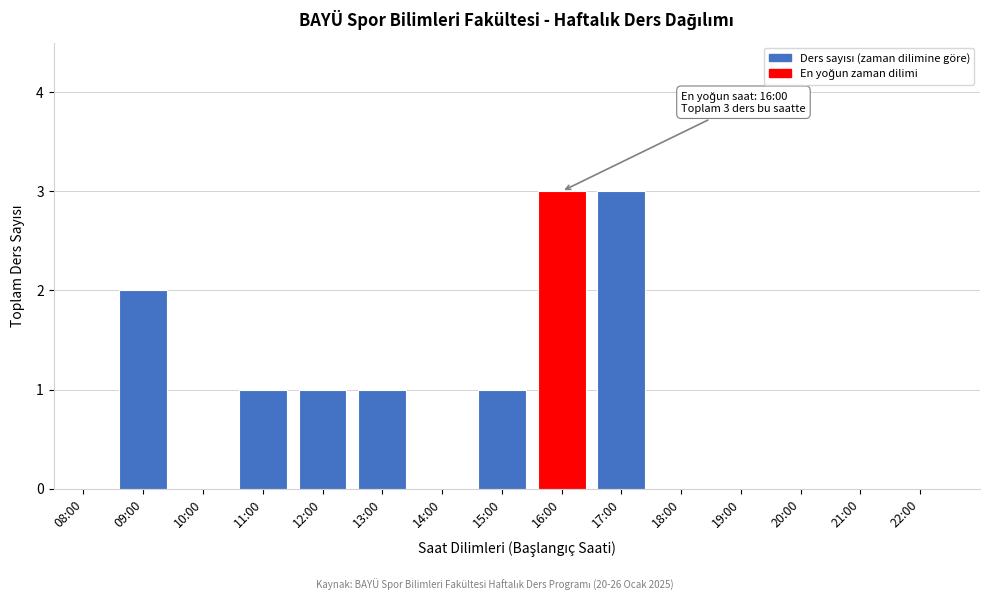

Reading left to right, what are all the values shown in this chart?

08:00=0	09:00=2	10:00=0	11:00=1	12:00=1	13:00=1	14:00=0	15:00=1	16:00=3	17:00=3	18:00=0	19:00=0	20:00=0	21:00=0	22:00=0